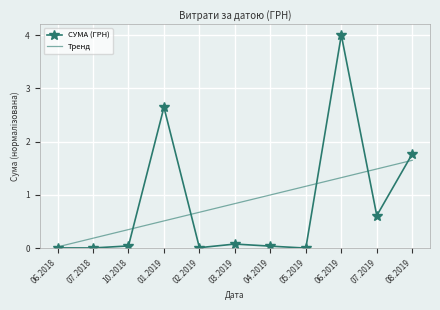

Which series has the widest spread of values?

СУМА (ГРН)